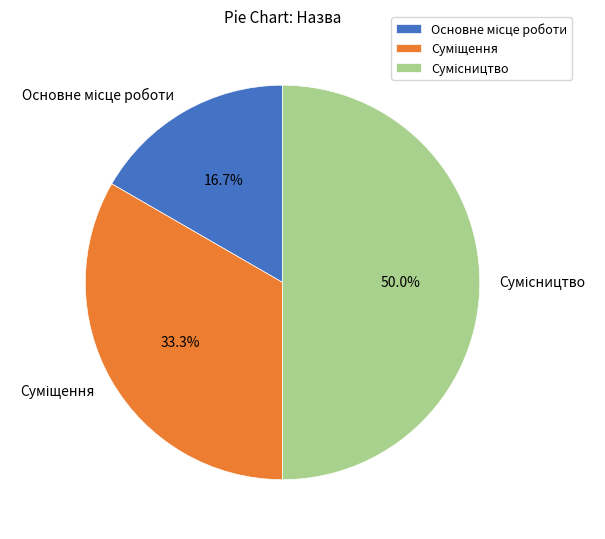

How many segments does this pie chart have?

3